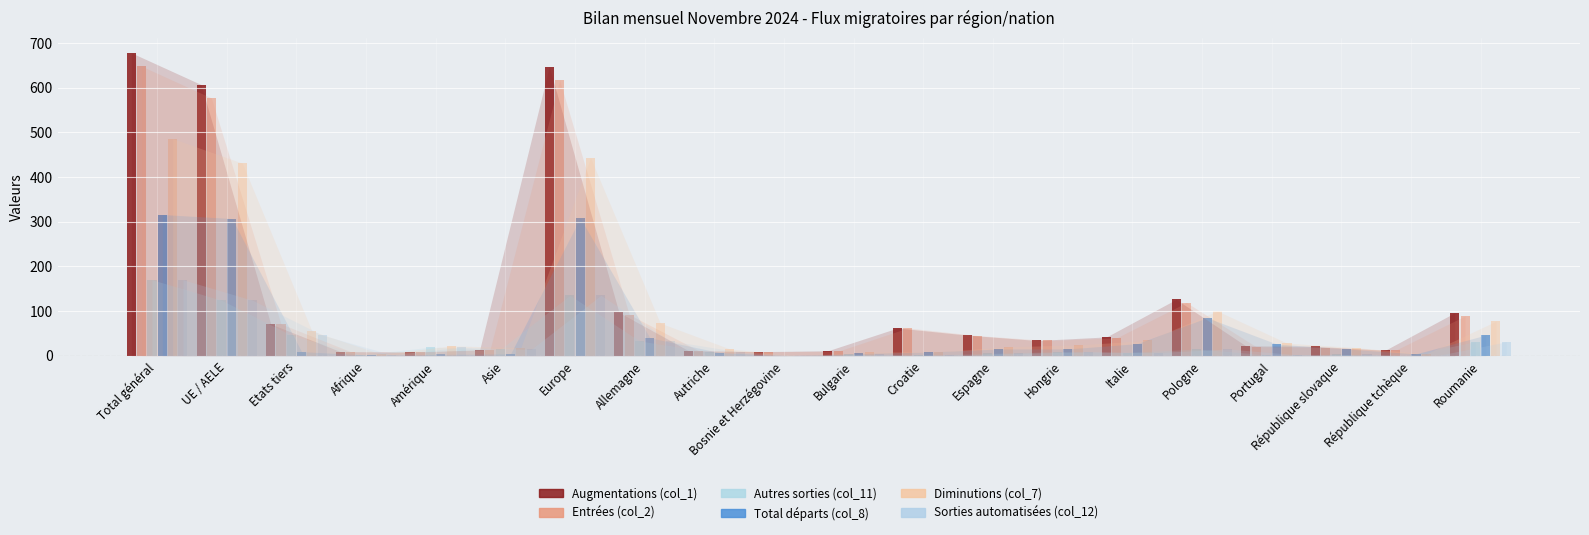

Which label corresponds to the largest value in the chart?

Total général